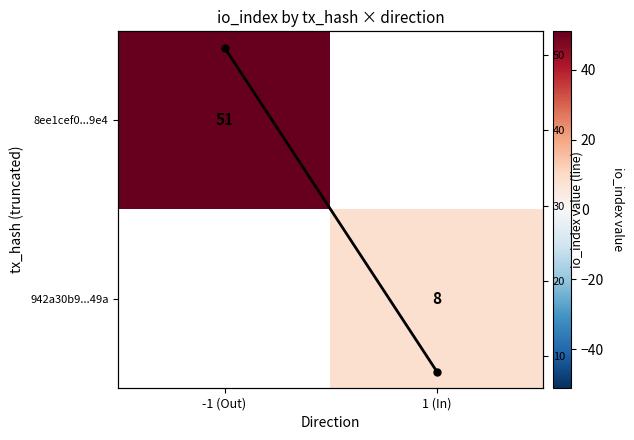

What is the maximum value for 8ee1cef0...9e4?

51.0